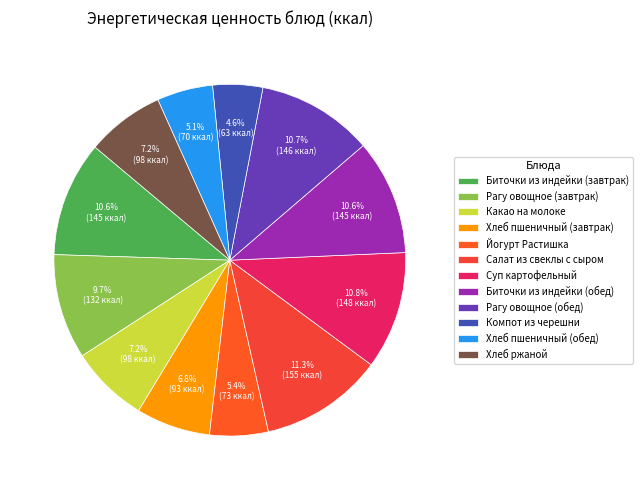

The Суп картофельный slice represents 5% of the pie. True or false?

False